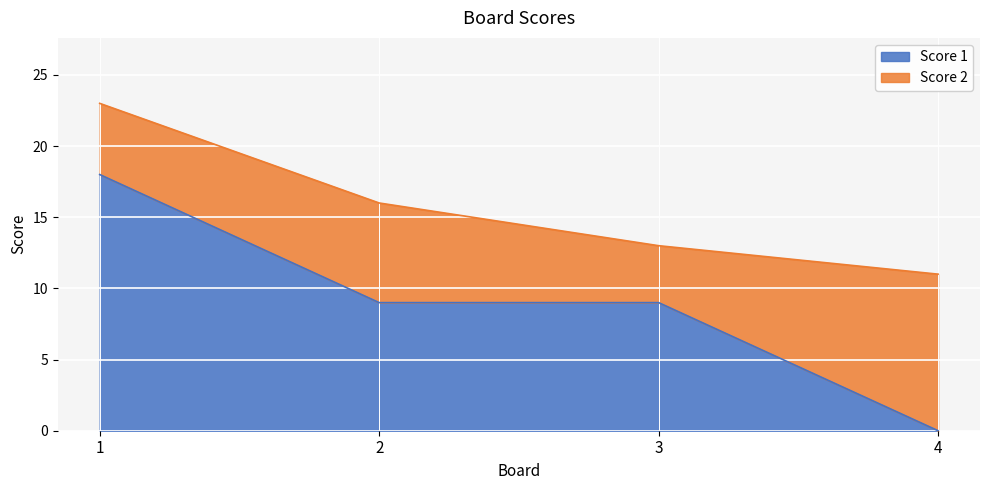

What is the value of the 1st point from the left?

18